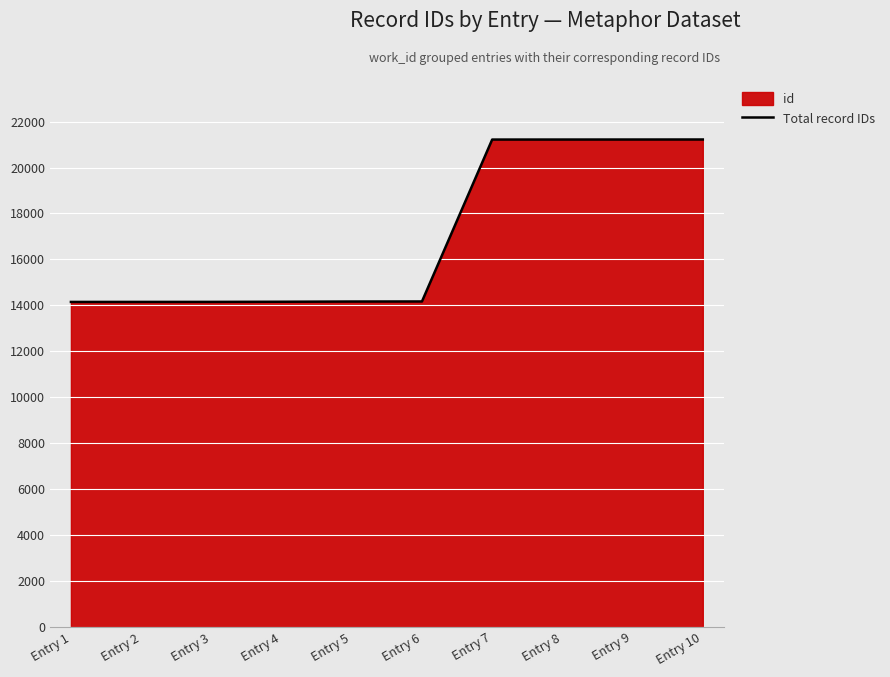

What is the value of the 7th point from the left?

21218